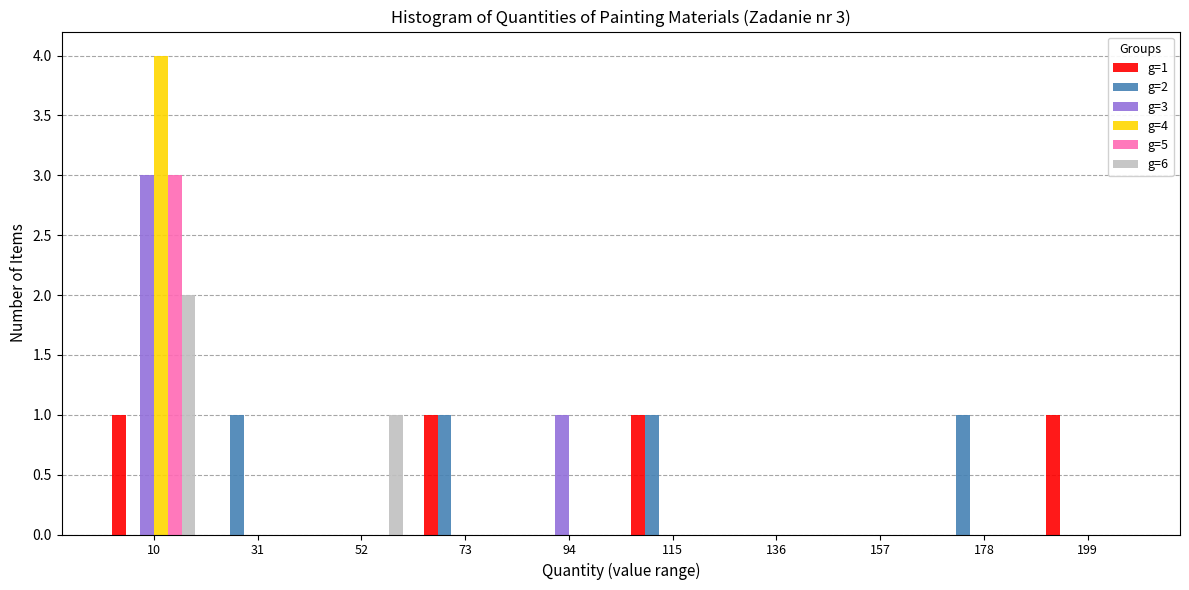

Is the value of g=4 at 10 greater than the value of g=5 at 73?

Yes